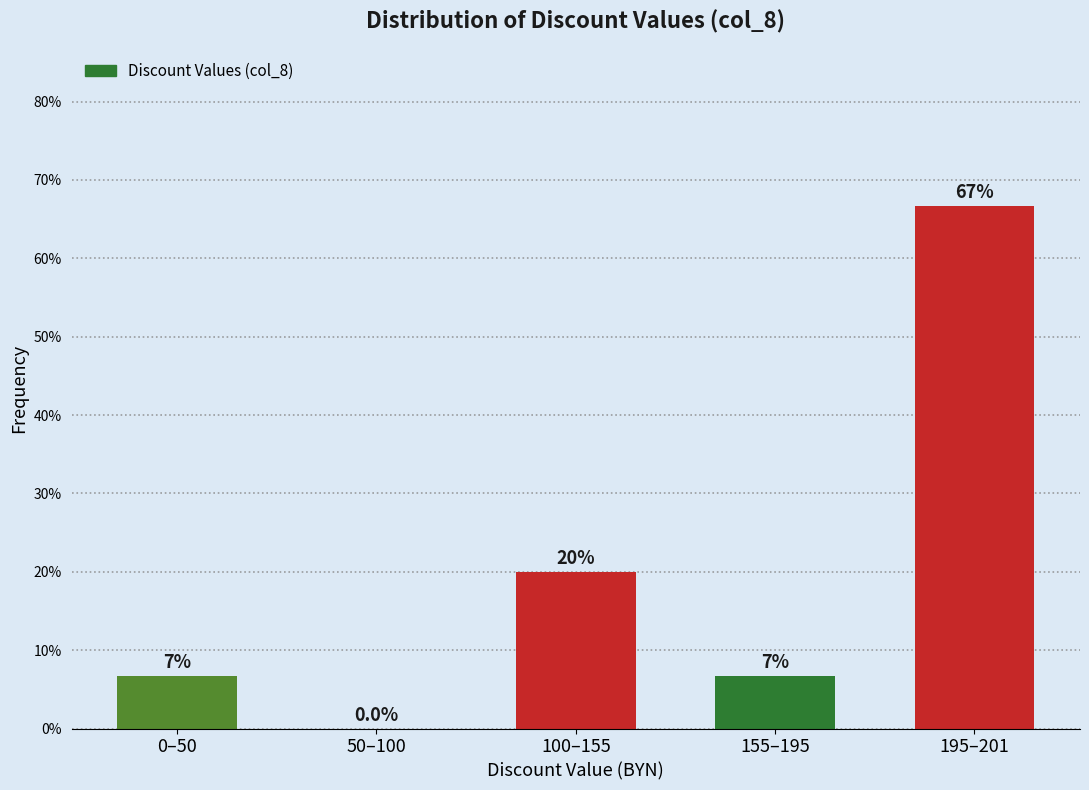

Reading left to right, transcribe all the data shown in this chart.

0–50=6.7	50–100=0.0	100–155=20.0	155–195=6.7	195–201=66.7